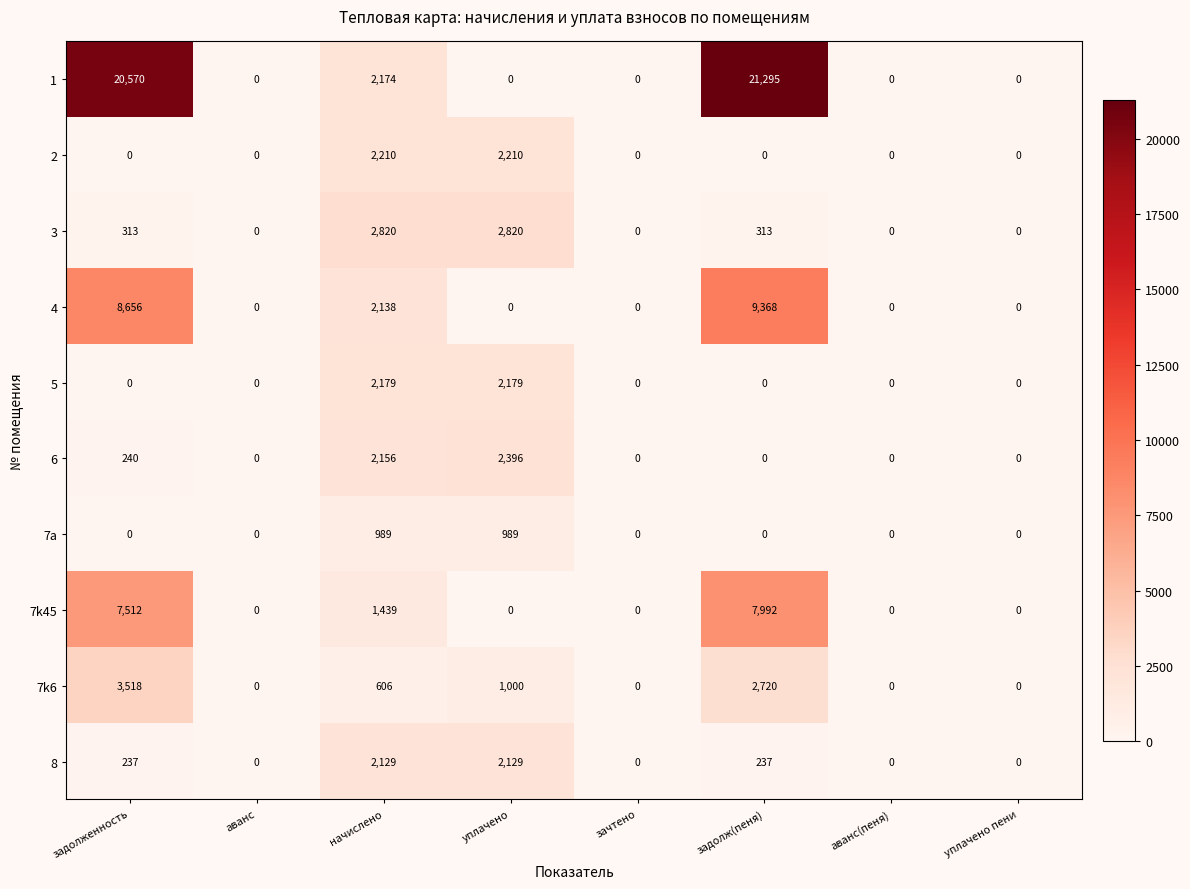

Rank the series by their maximum value, from highest to lowest.

1, 4, 7k45, 7k6, 3, 6, 2, 5, 8, 7a